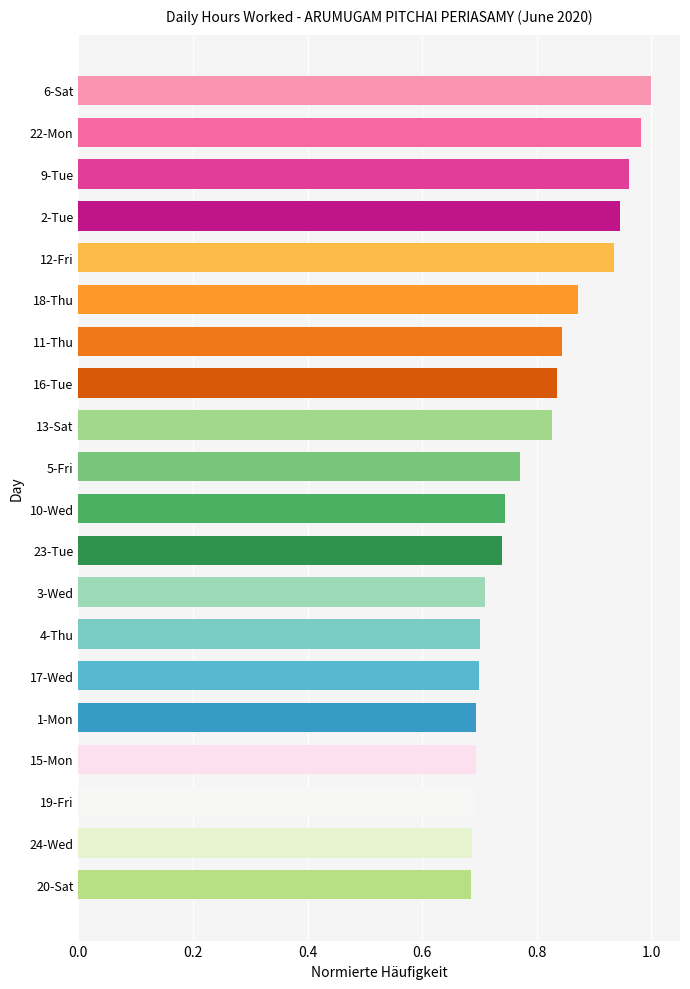

What is the difference between the second highest and minimum values?

0.3